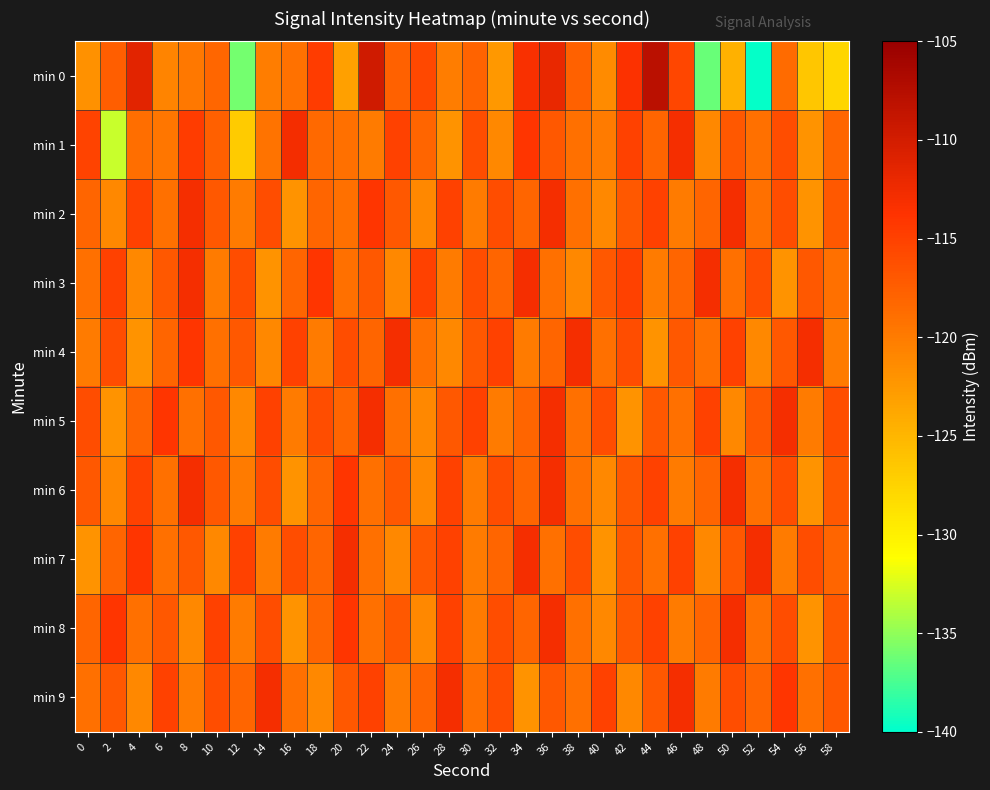

What is the spread (max minus min) of values at 56?

13.4